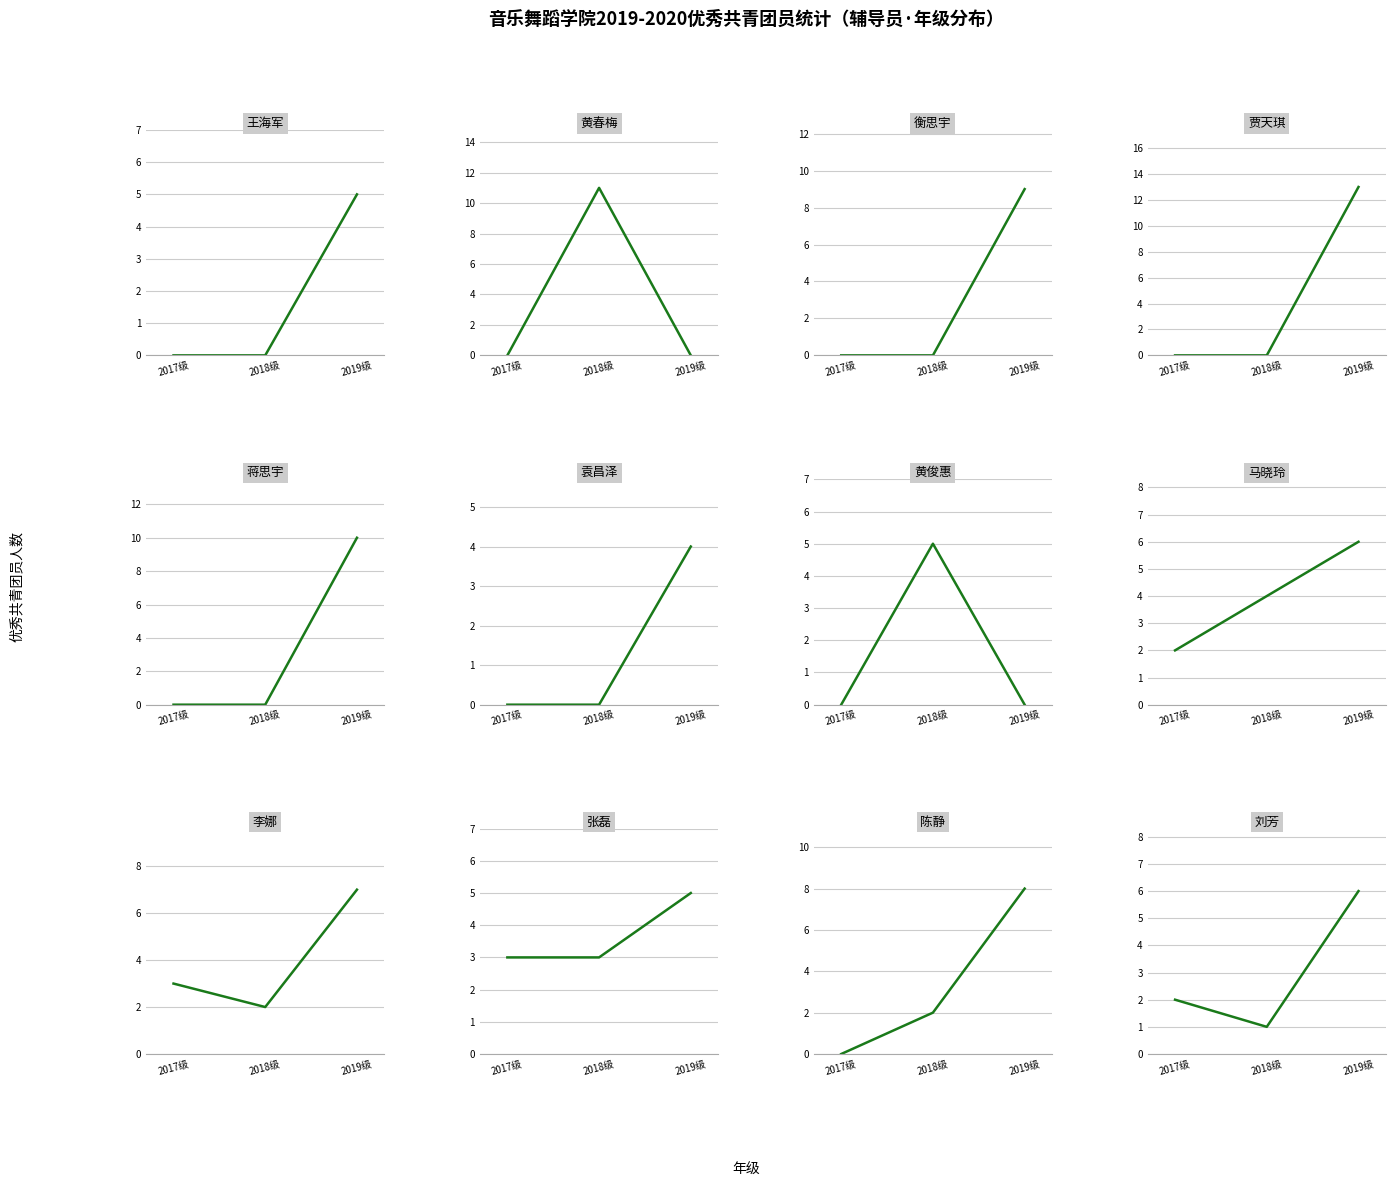

Between 5 and 6, which series saw the biggest shift?

王海军